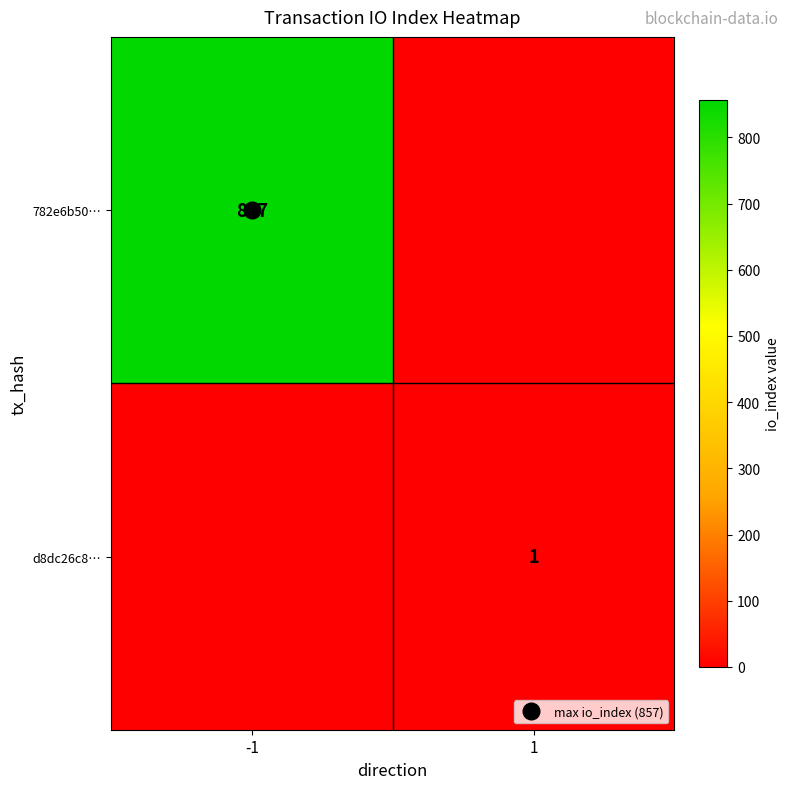

Which category has the lowest value in the d8dc26c8… series?

-1